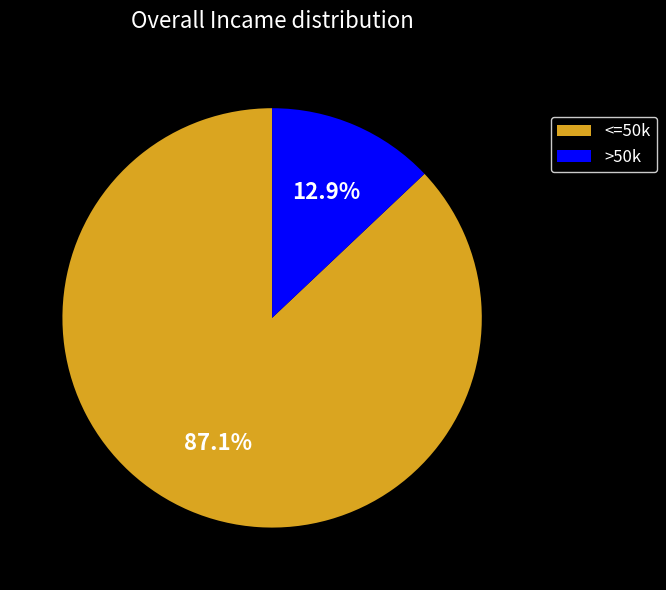

Rank the categories by value from highest to lowest.

<=50k, >50k